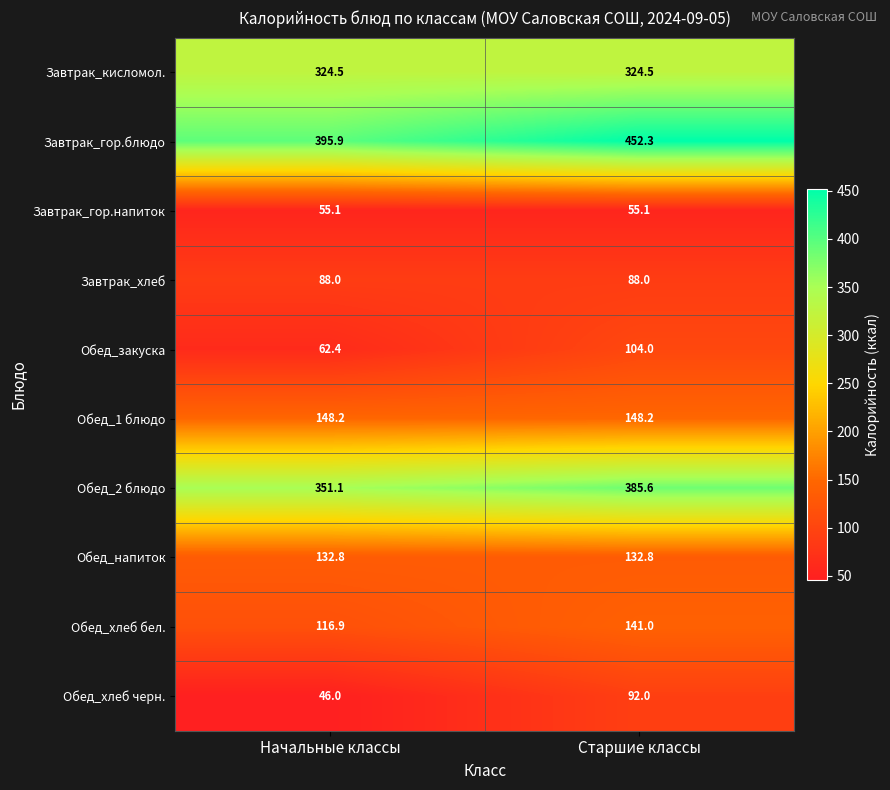

What is the maximum value shown in the chart?

452.3